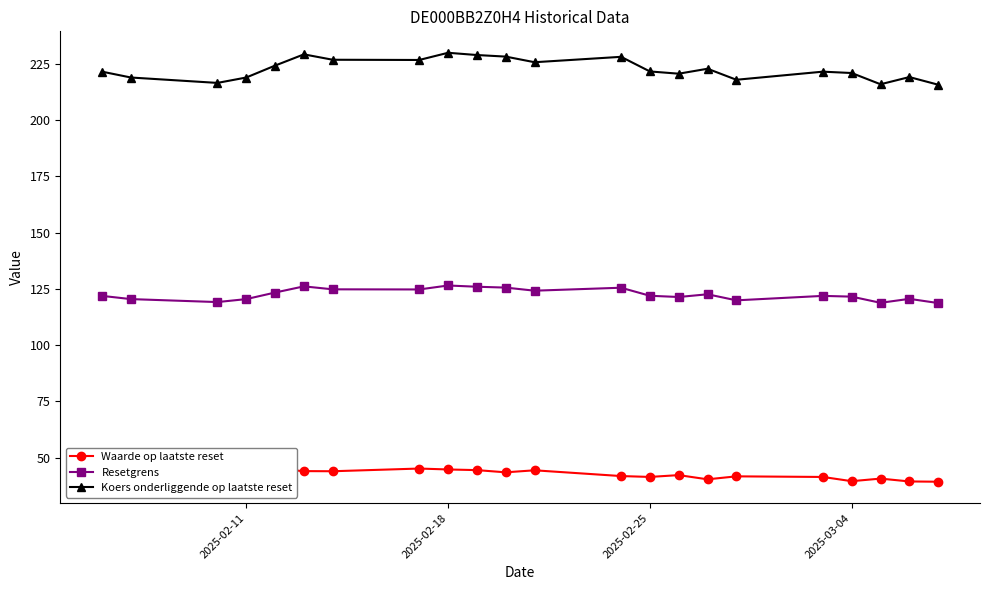

Rank the series by their maximum value, from highest to lowest.

Koers onderliggende op laatste reset, Resetgrens, Waarde op laatste reset